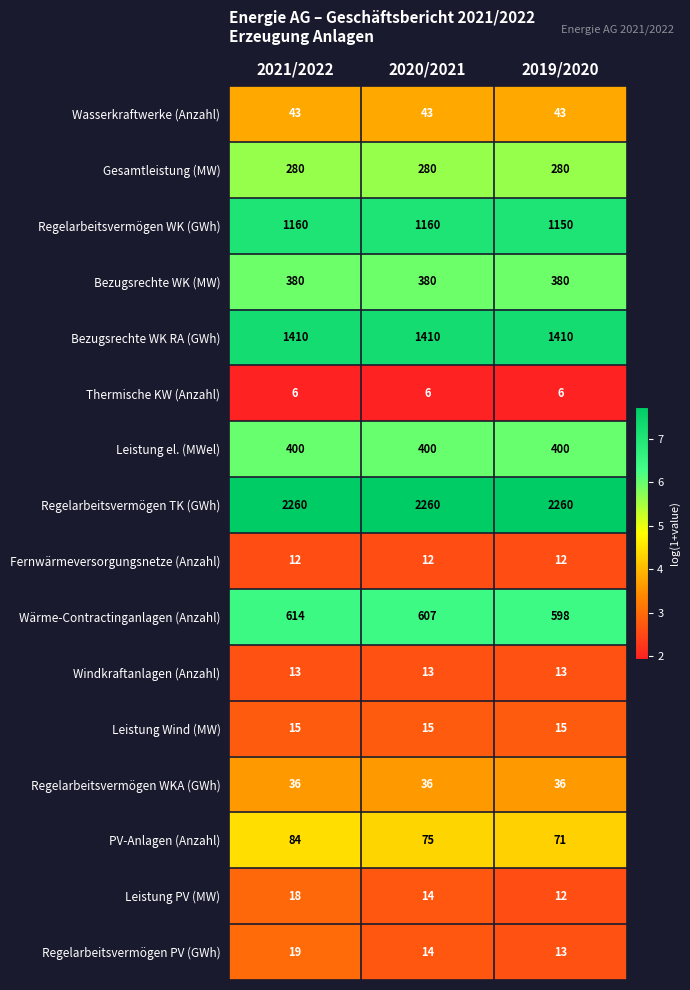

What is the average value of the Regelarbeitsvermögen TK (GWh) series?

2260